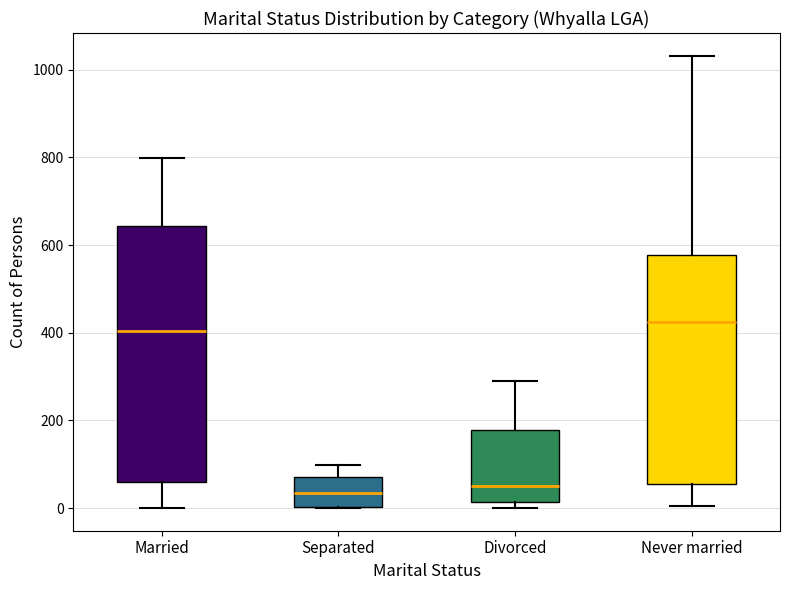

Comparing the boxes themselves (not the whiskers), which one is the tallest?

Married